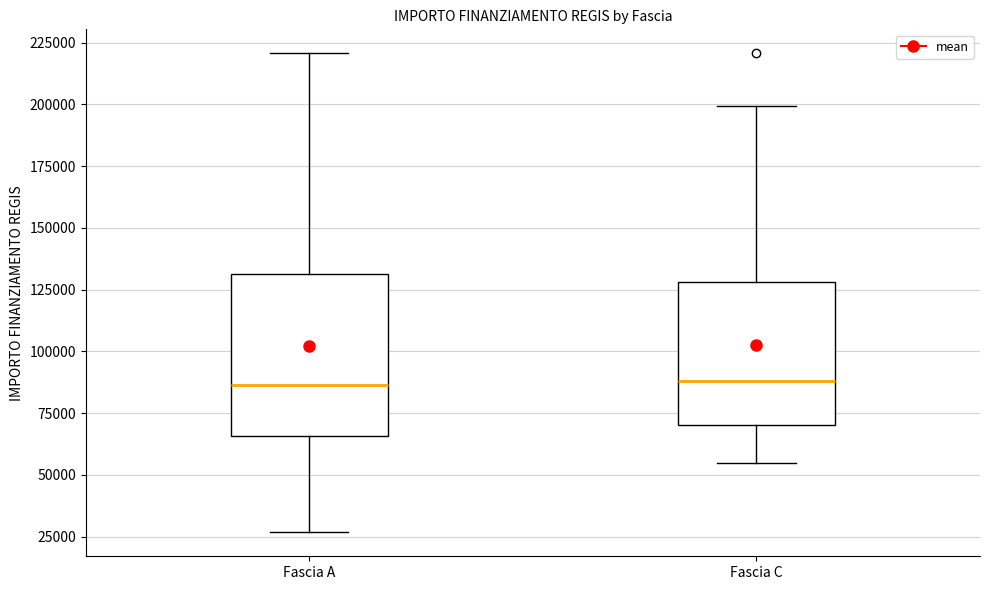

Reading left to right, transcribe this box plot: for each box, give where its median line is, the range the box spans, and where its two whiskers end, as read against the y-axis. The values are not printed on the chart, so give them approximately, as read against the axis.

Fascia A: median 85000, box 65000 to 130000, whiskers 25000 to 220000
Fascia C: median 90000, box 70000 to 130000, whiskers 55000 to 200000